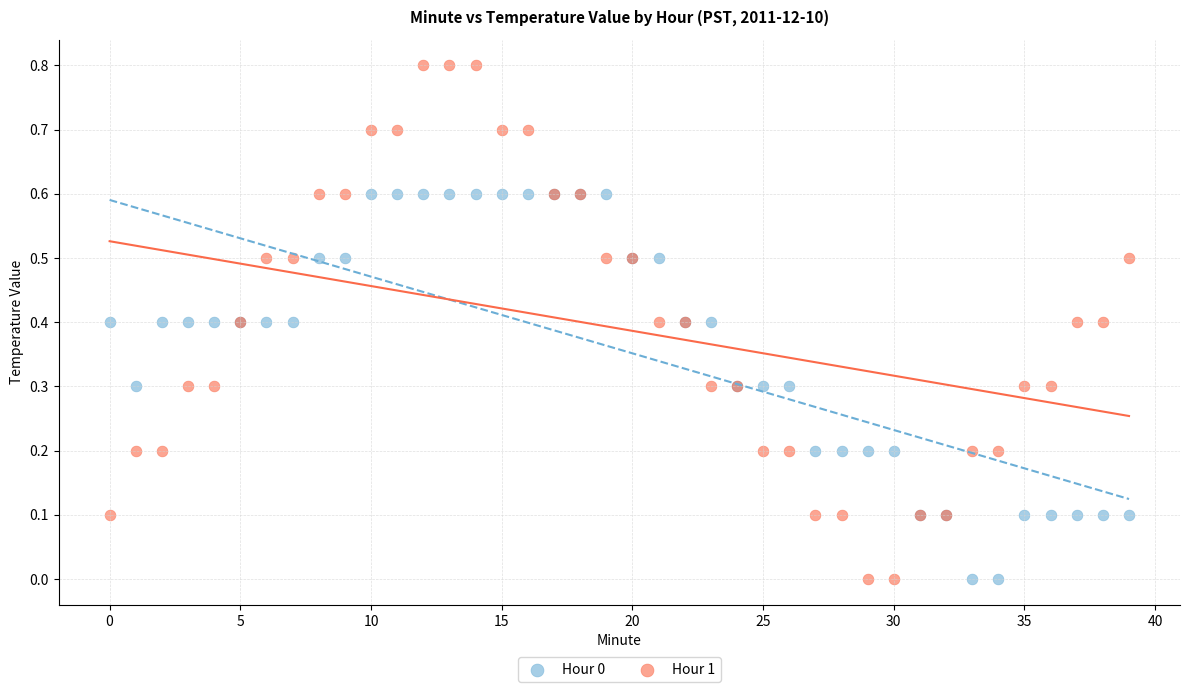

Which series has the largest Y range (max minus min)?

Hour 1